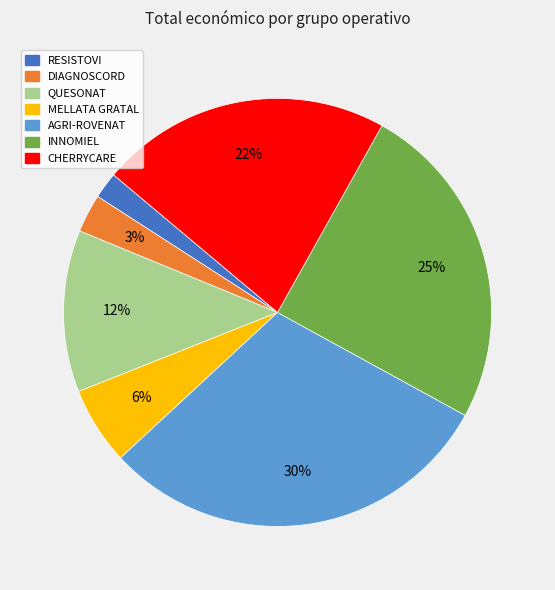

Between MELLATA GRATAL and AGRI-ROVENAT, which is larger?

AGRI-ROVENAT